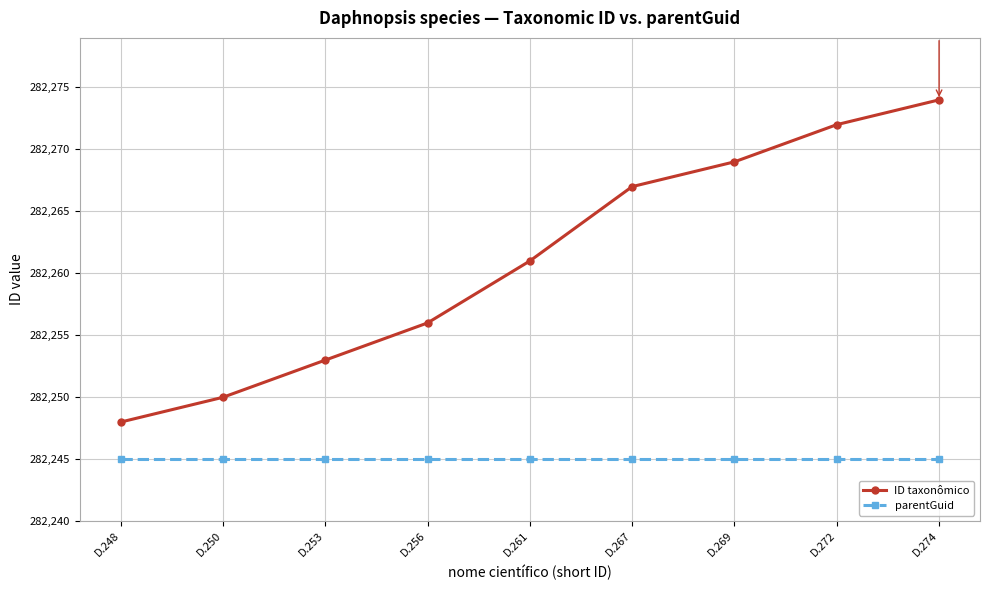

Which series has the largest range (max minus min)?

ID taxonômico